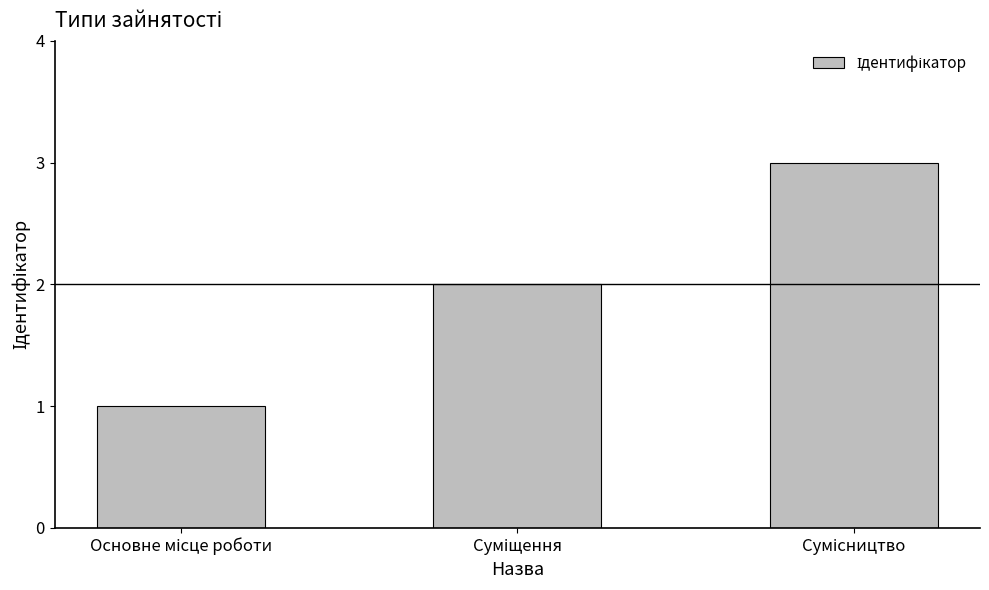

What is the sum of all values?

6